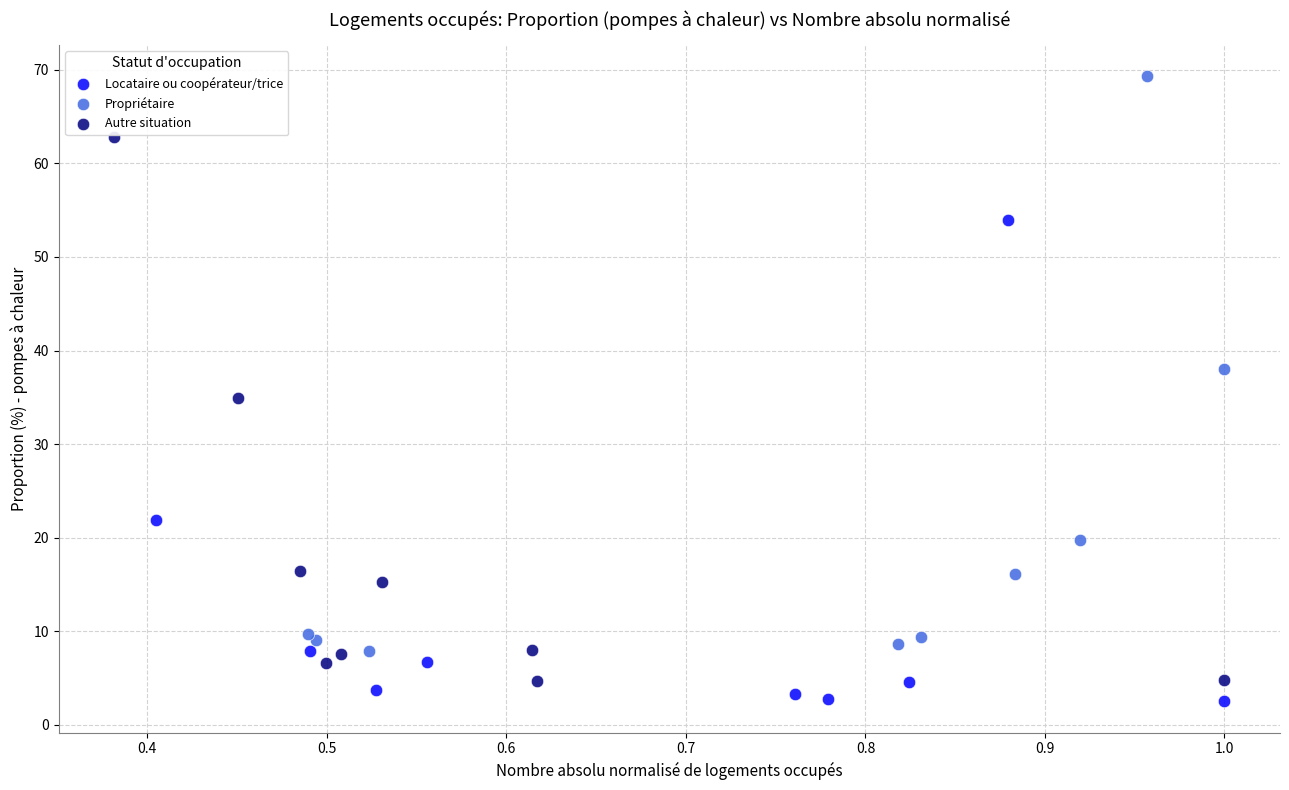

Which series has the widest spread of Y values?

Propriétaire